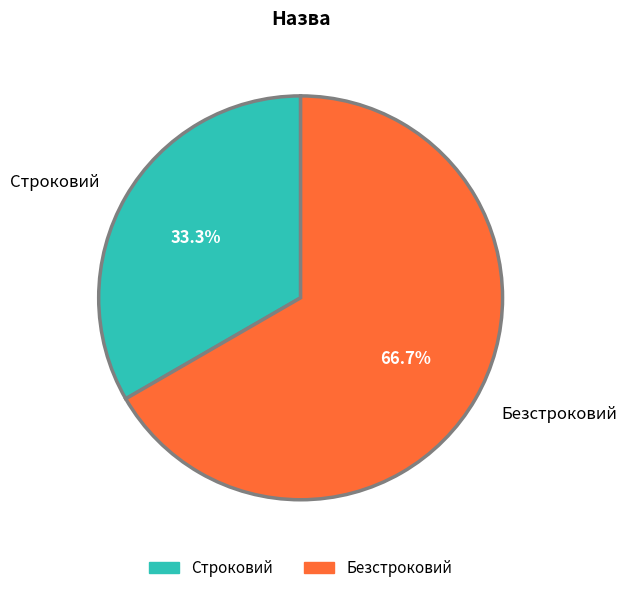

How many slices are in this pie chart?

2